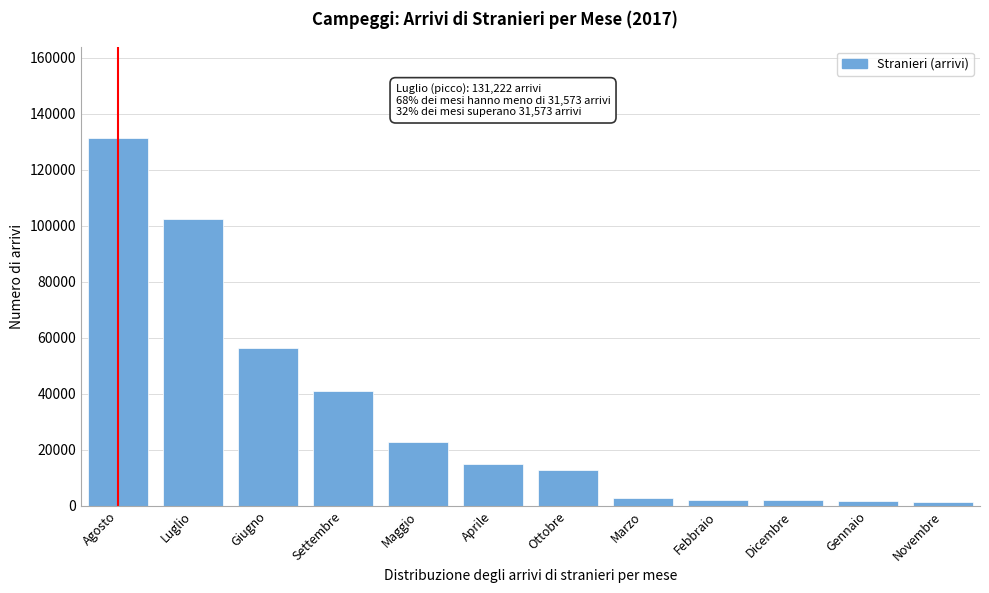

The value at Giugno is 39449.5. True or false?

False